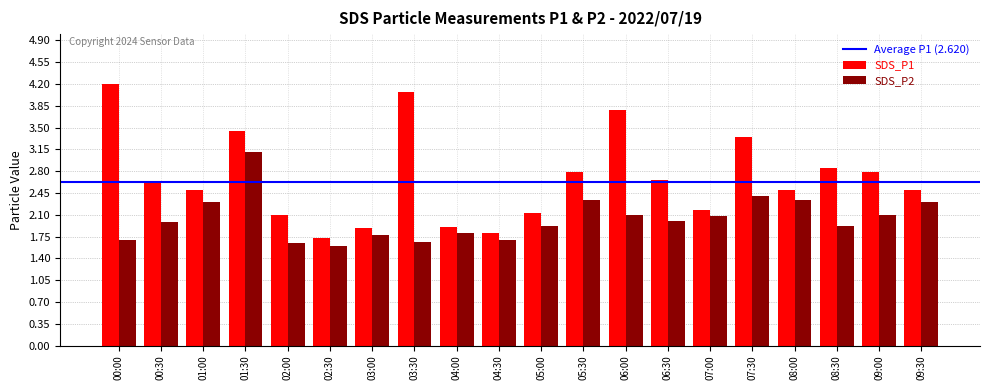

At how many categories does at least one series exceed 2?

16